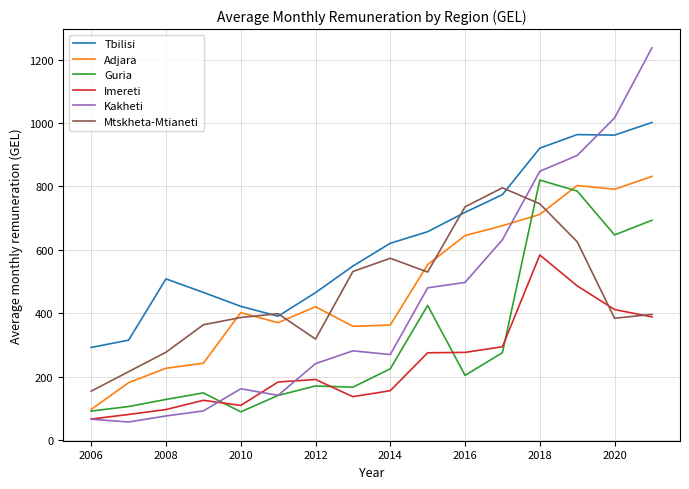

What is the smallest value displayed?

56.4